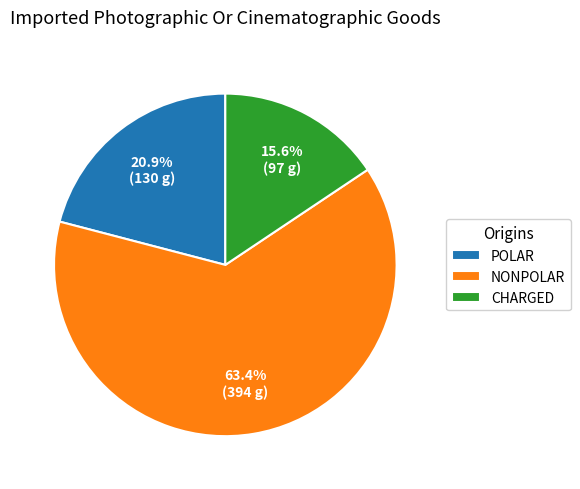

What is the ratio of the value at POLAR to the value at CHARGED?

1.3